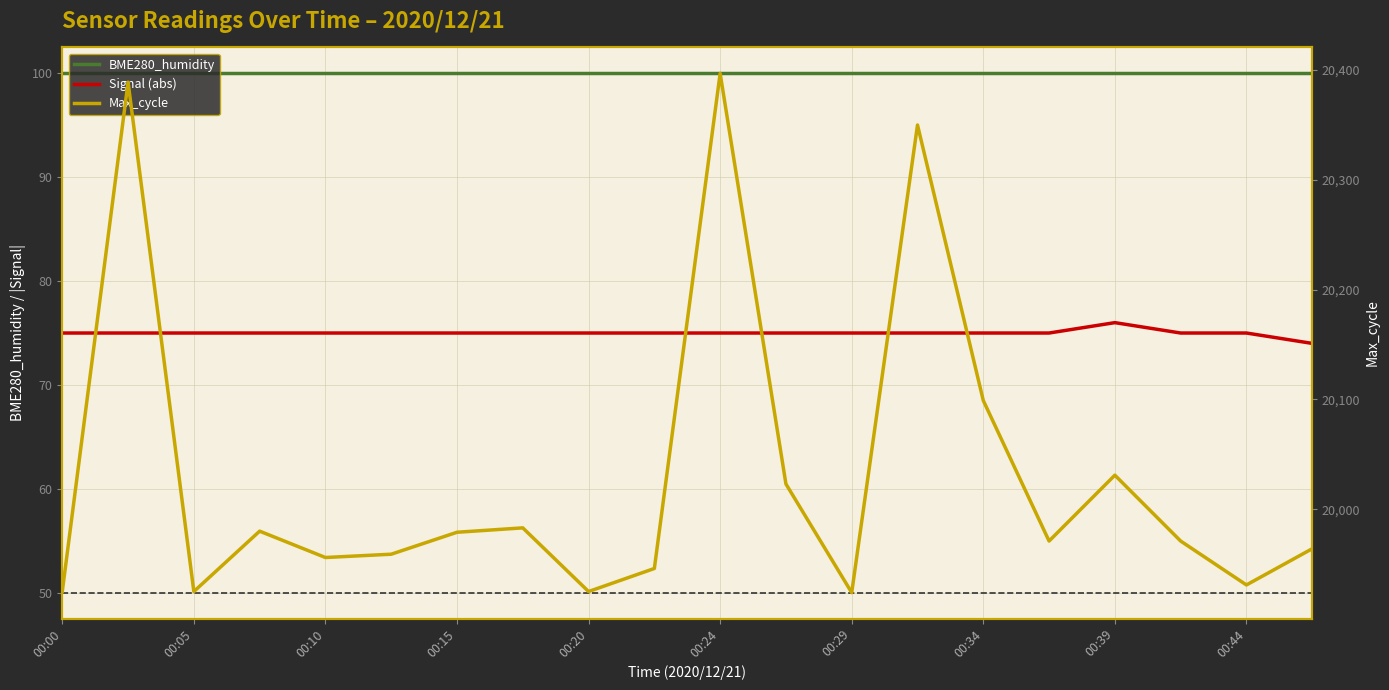

Rank the series by their maximum value, from highest to lowest.

Max_cycle, BME280_humidity, Signal (abs)